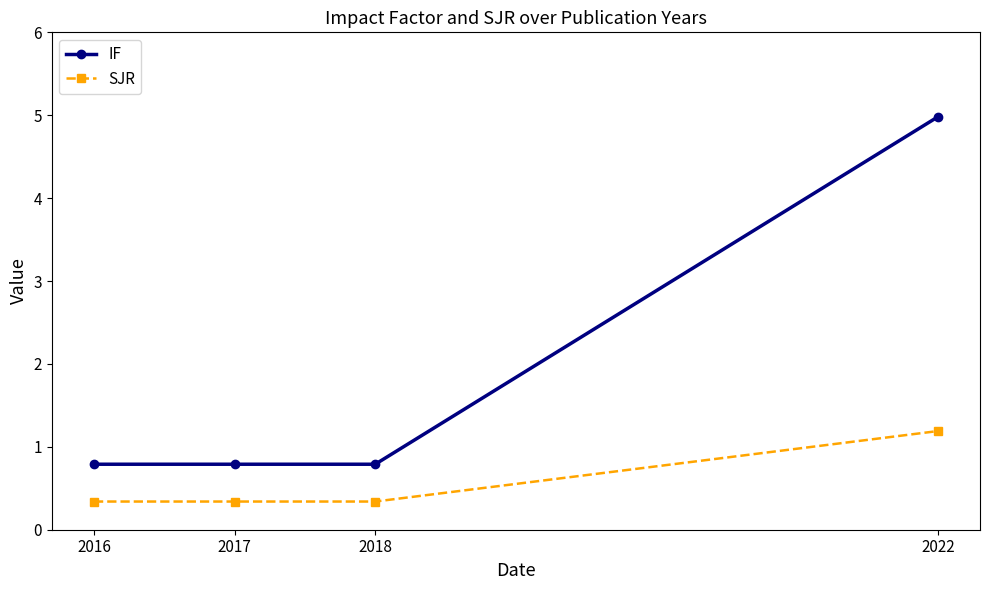

How many series are shown in this chart?

2